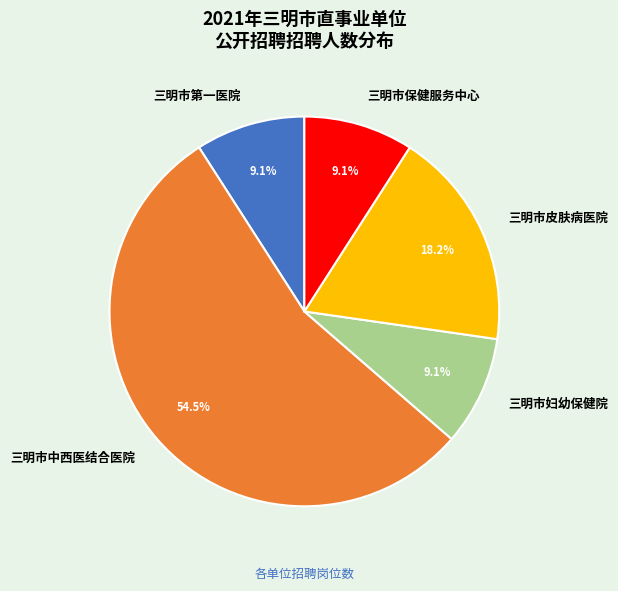

Does 三明市中西医结合医院 account for over 50% of the chart?

Yes